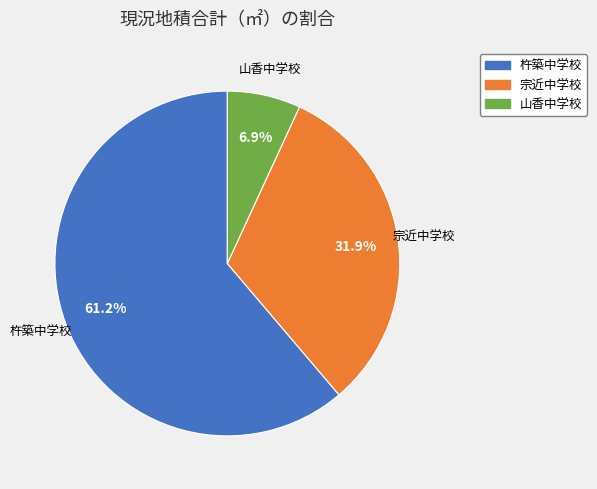

To the nearest percent, what is the difference between the 山香中学校 and 宗近中学校 slice percentages?

25%